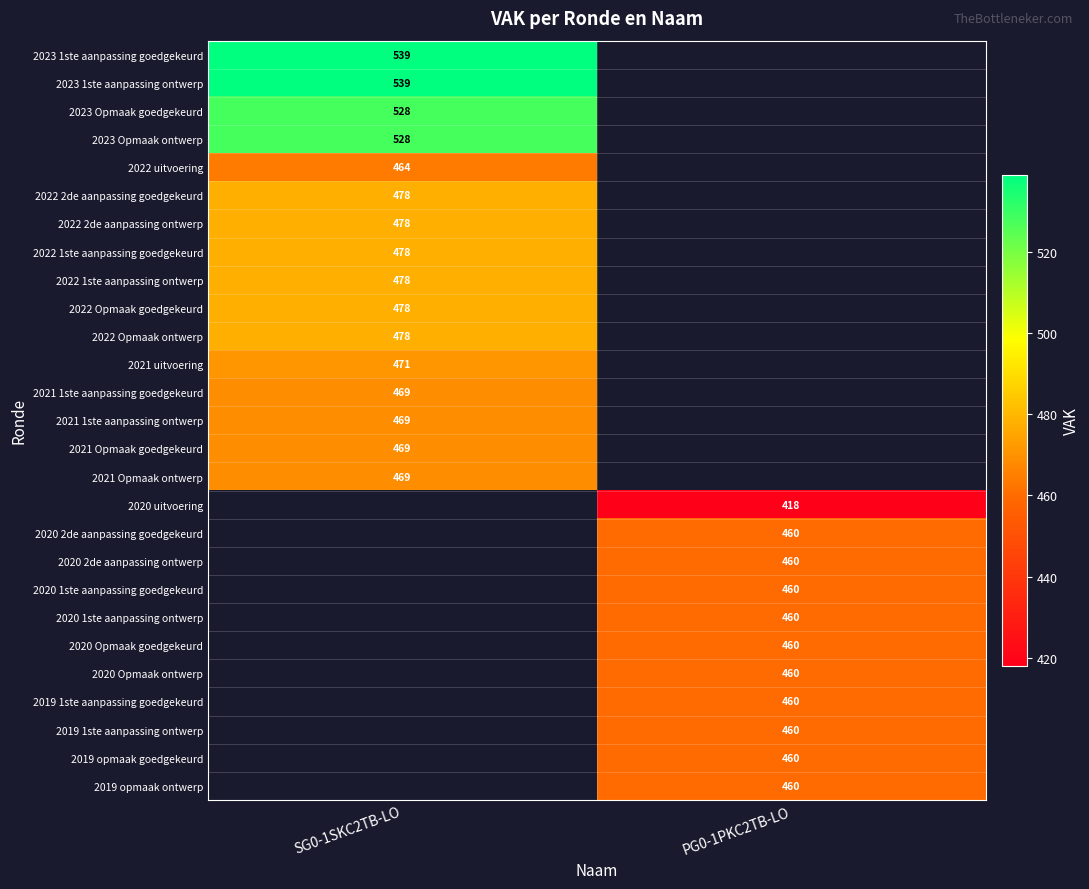

The 2019 opmaak goedgekeurd series shows 284 at PG0-1PKC2TB-LO. True or false?

False